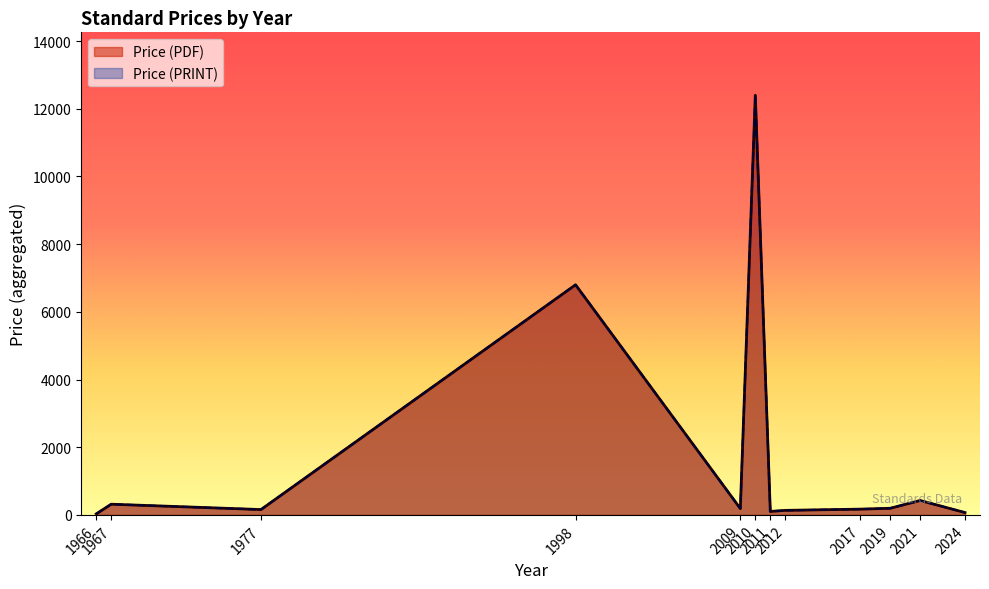

Which series has the largest total across all categories?

Price (PDF)